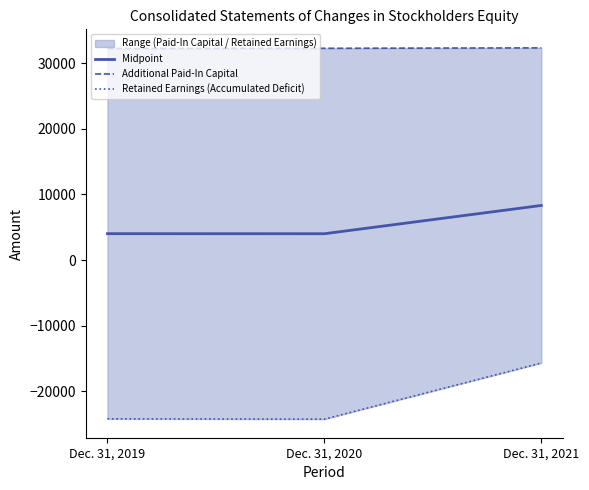

Which label corresponds to the largest value in the chart?

Dec. 31, 2021